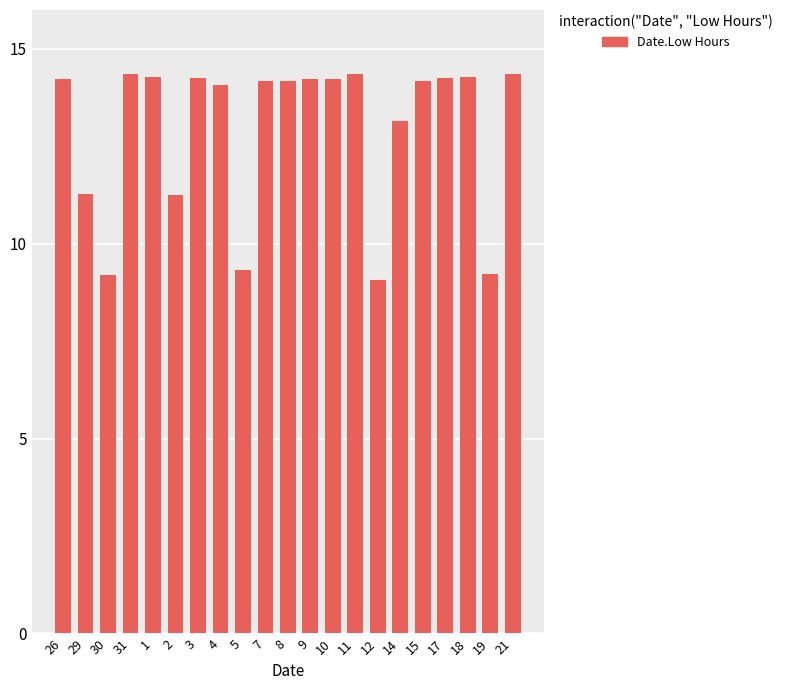

True or false: the data shows 18.6 at 17.

False